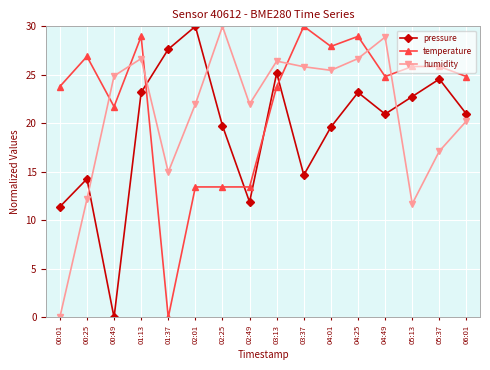

The humidity series shows 26.7 at 01:13. True or false?

True